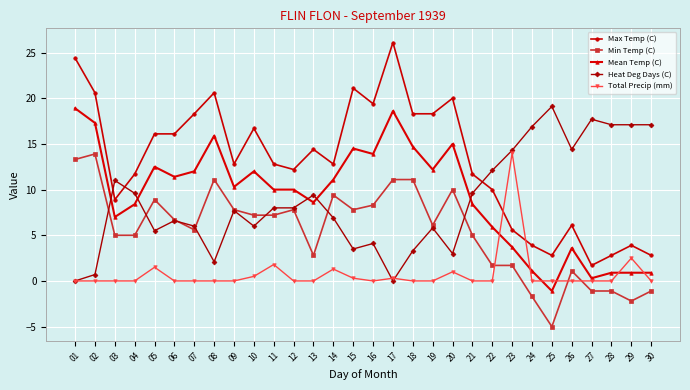

Which series has the widest spread of values?

Max Temp (C)